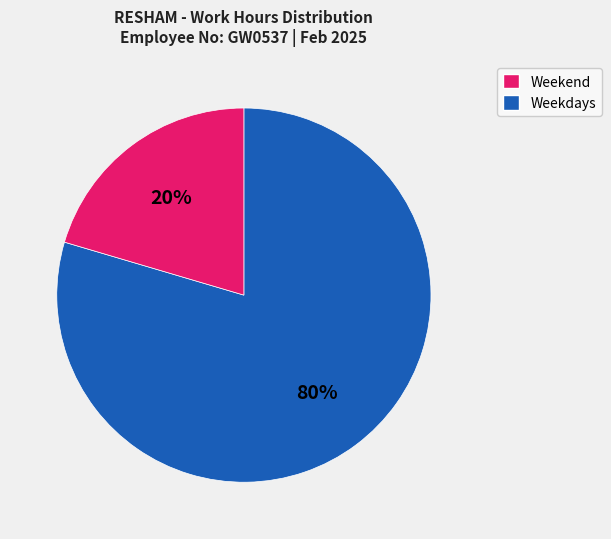

Is there a majority slice in this chart?

Yes